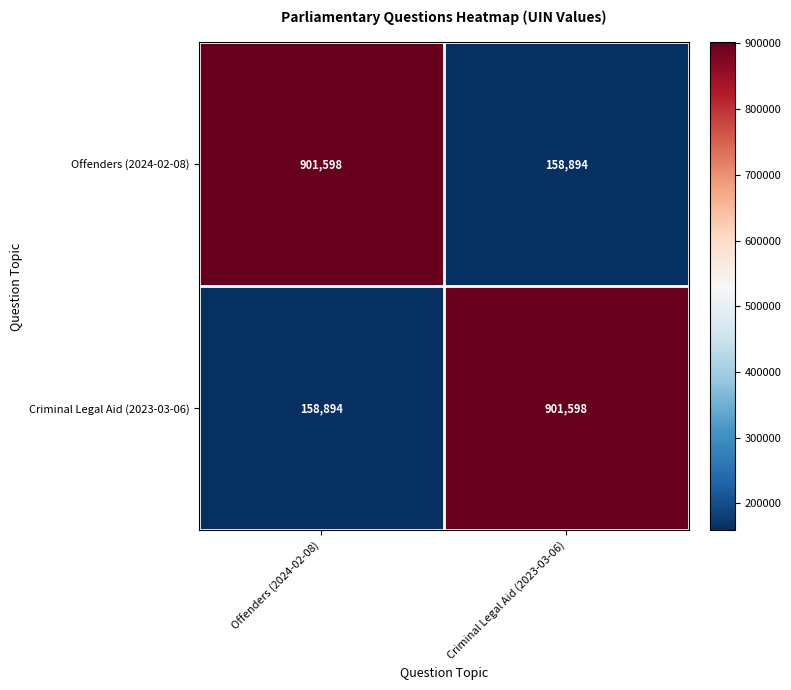

What value does the Offenders (2024-02-08) series have at Criminal Legal Aid (2023-03-06)?

158894